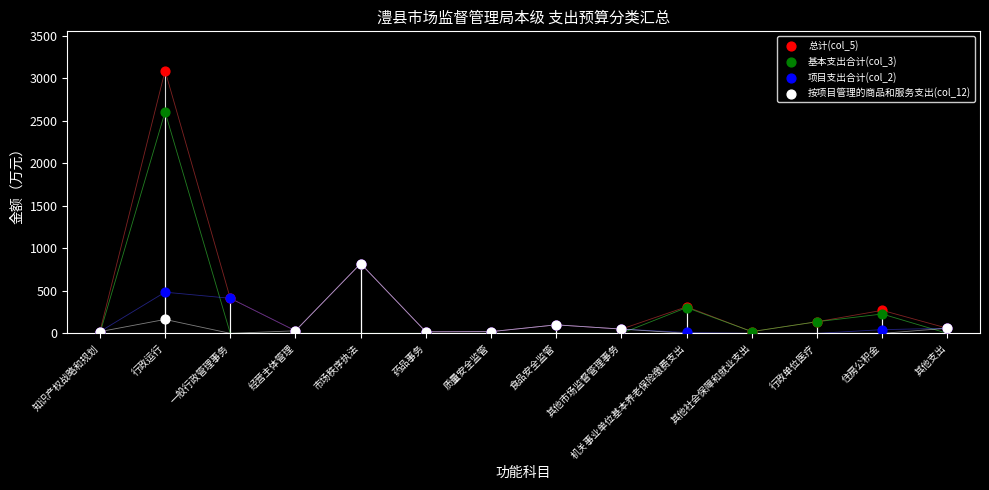

Which series has the largest Y range (max minus min)?

总计(col_5)